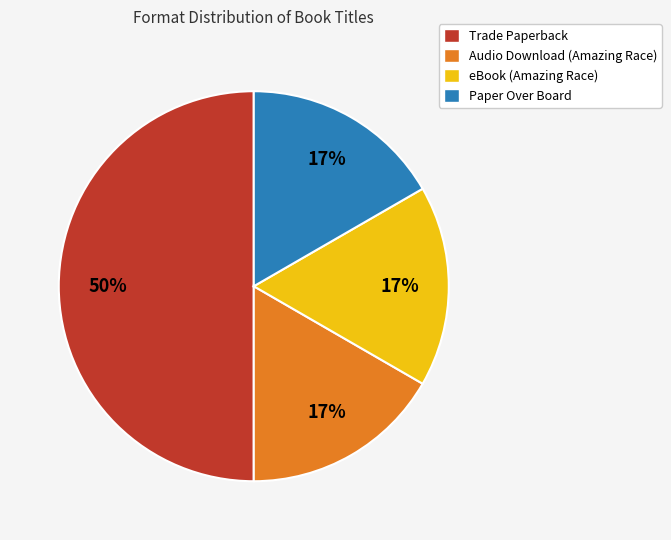

Which category has the biggest portion of the pie?

Trade Paperback